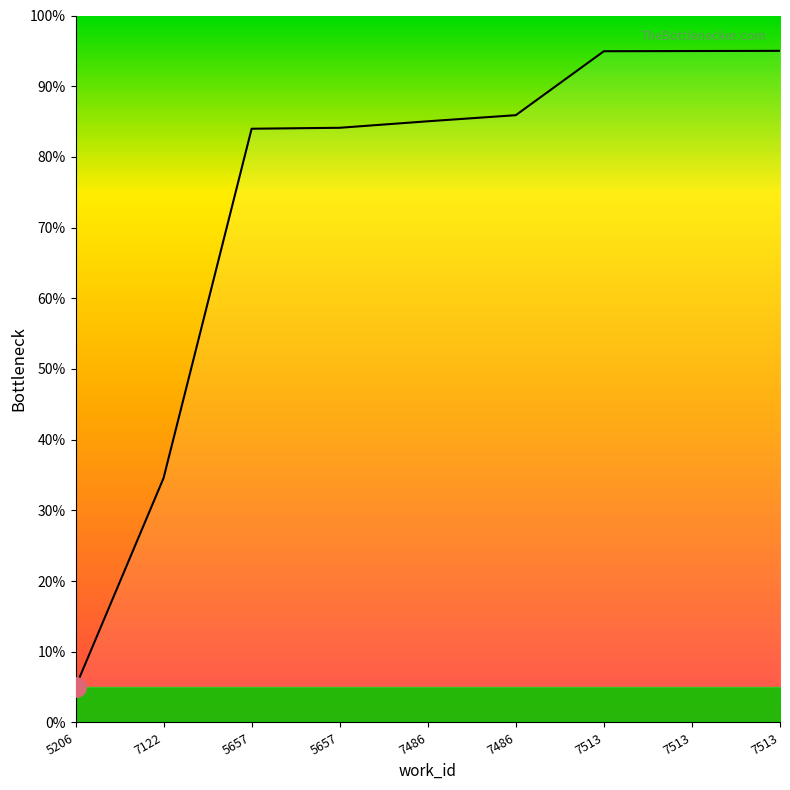

Does the chart have visible grid lines?

No